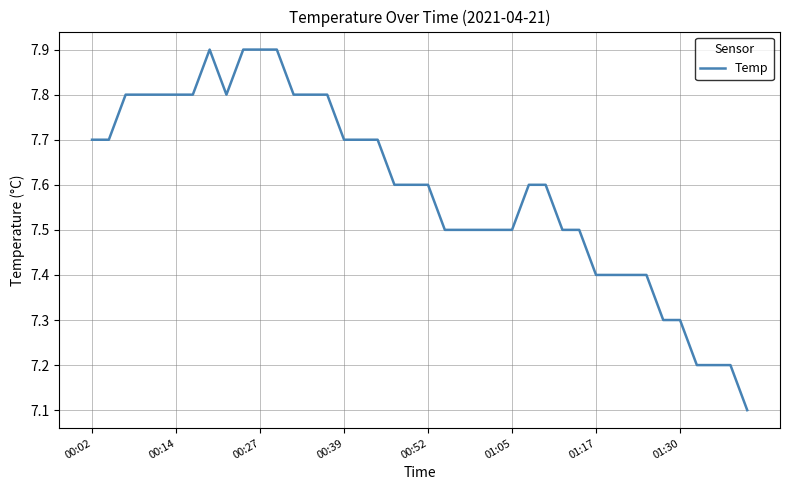

What is the maximum value shown in the chart?

7.9